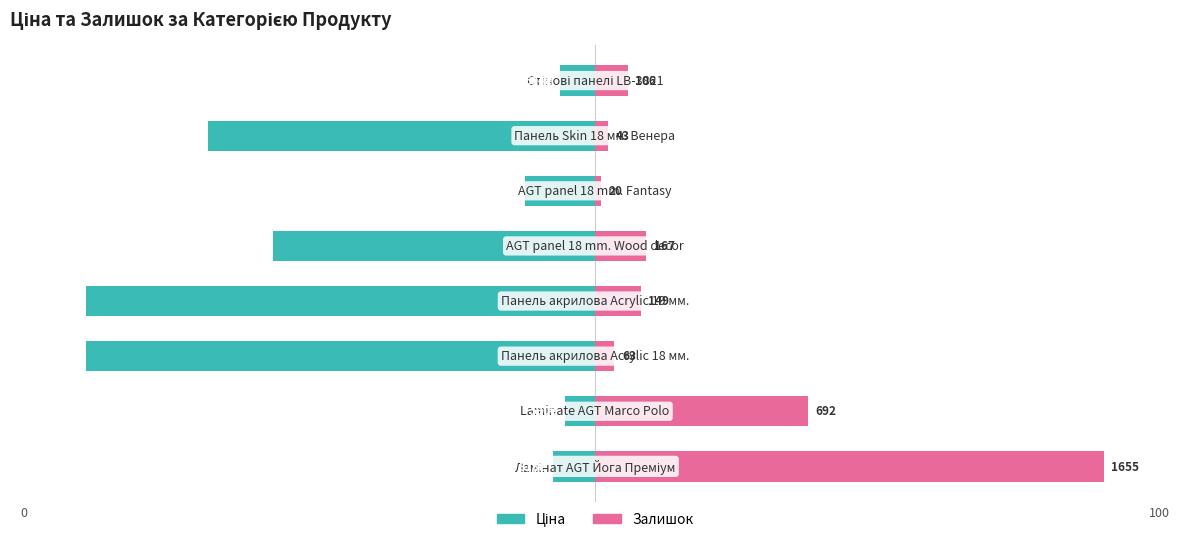

At how many categories does at least one series exceed -30?

8